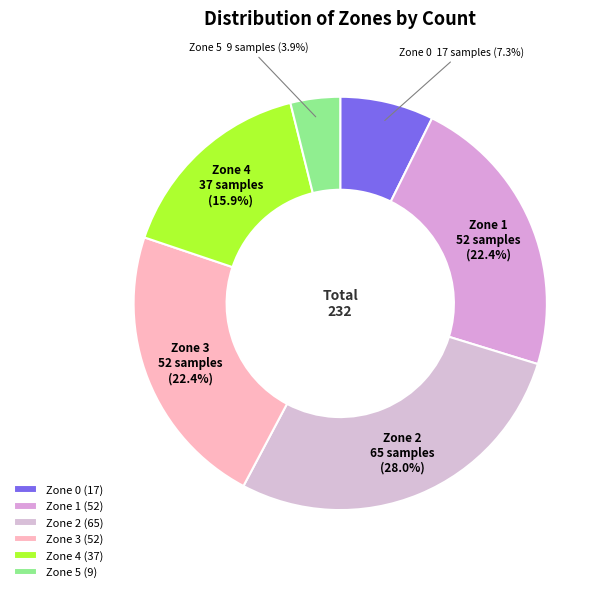

To the nearest percent, what is the difference between the Zone 2 and Zone 5 slice percentages?

24%